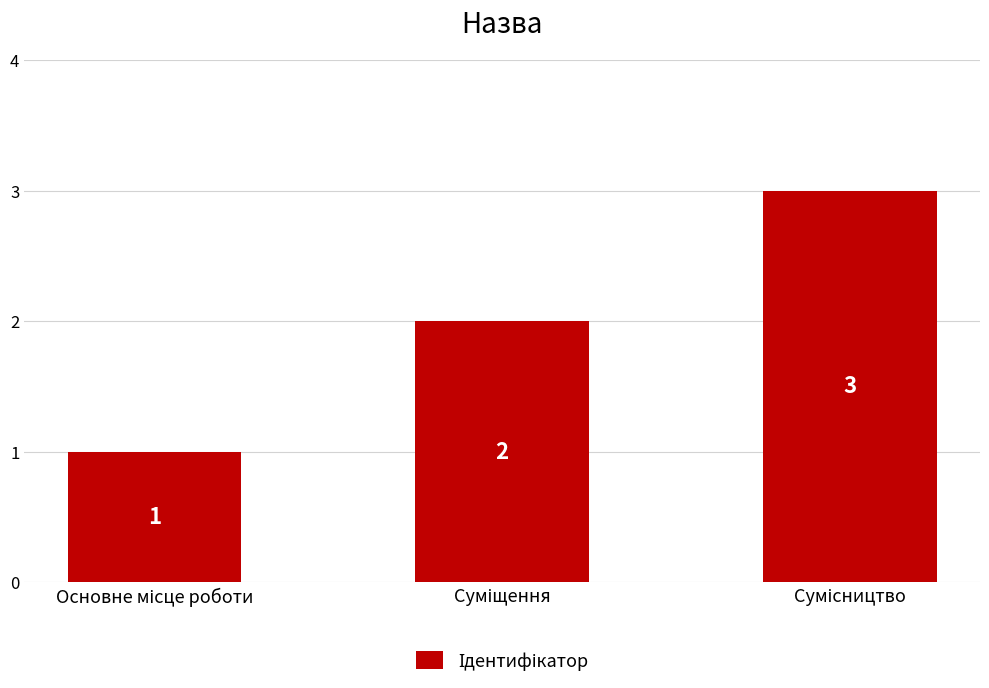

How many data points does each series have?

3